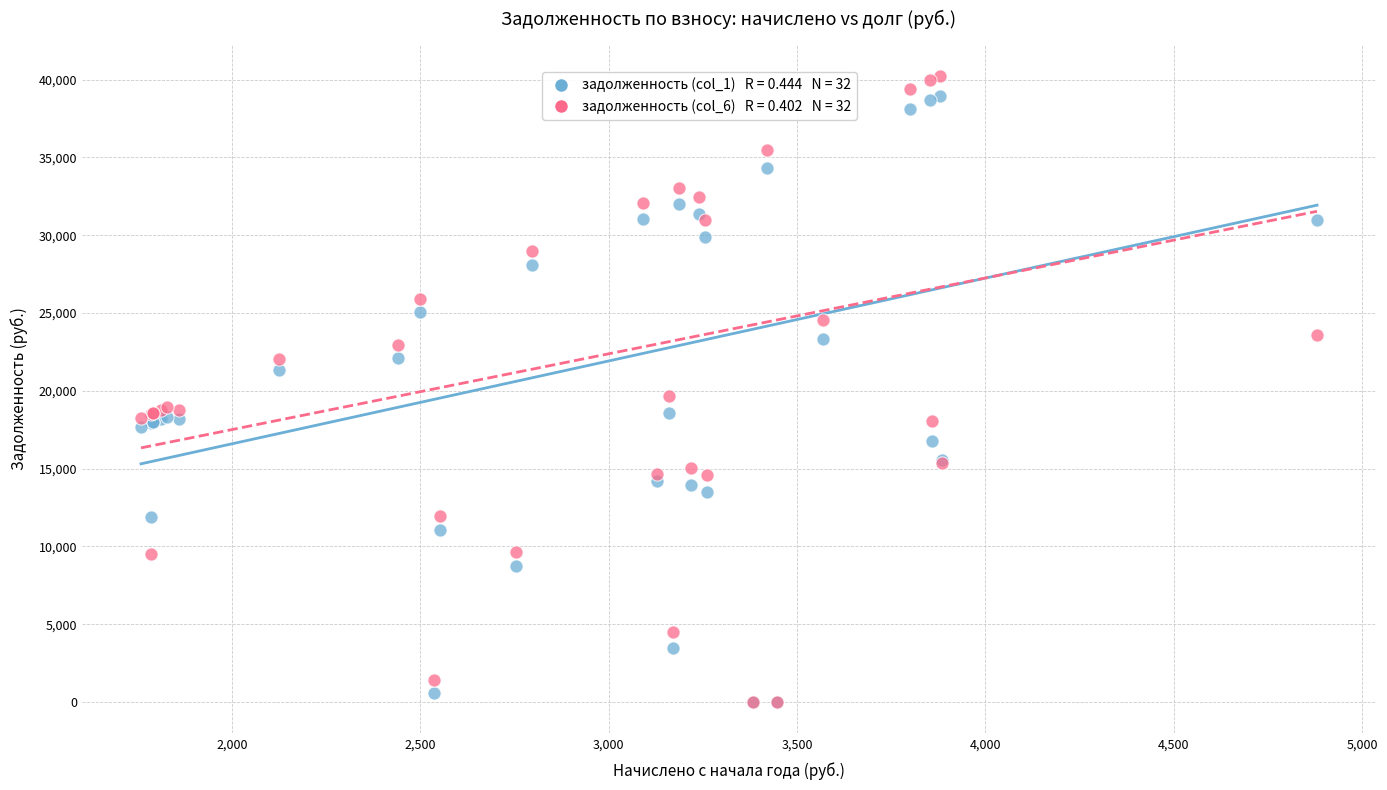

Across all series, what Y value is closest to 20114?

19643.2